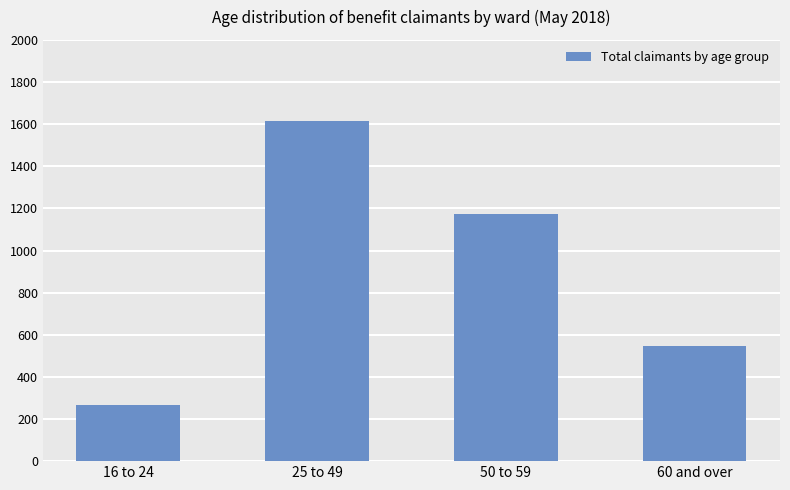

What is the average value?

900